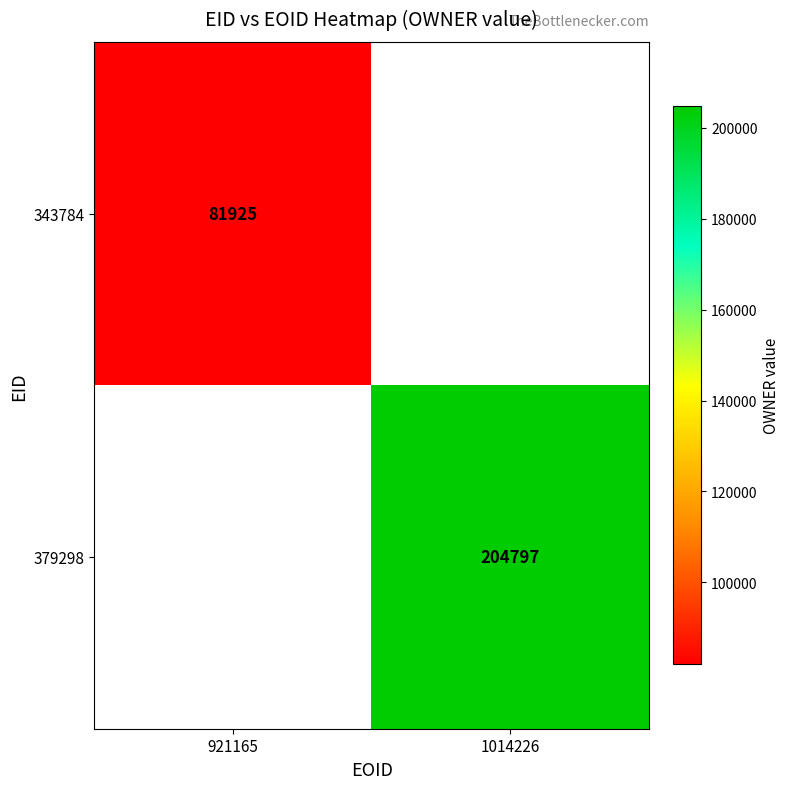

What is the maximum value shown in the chart?

204797.0